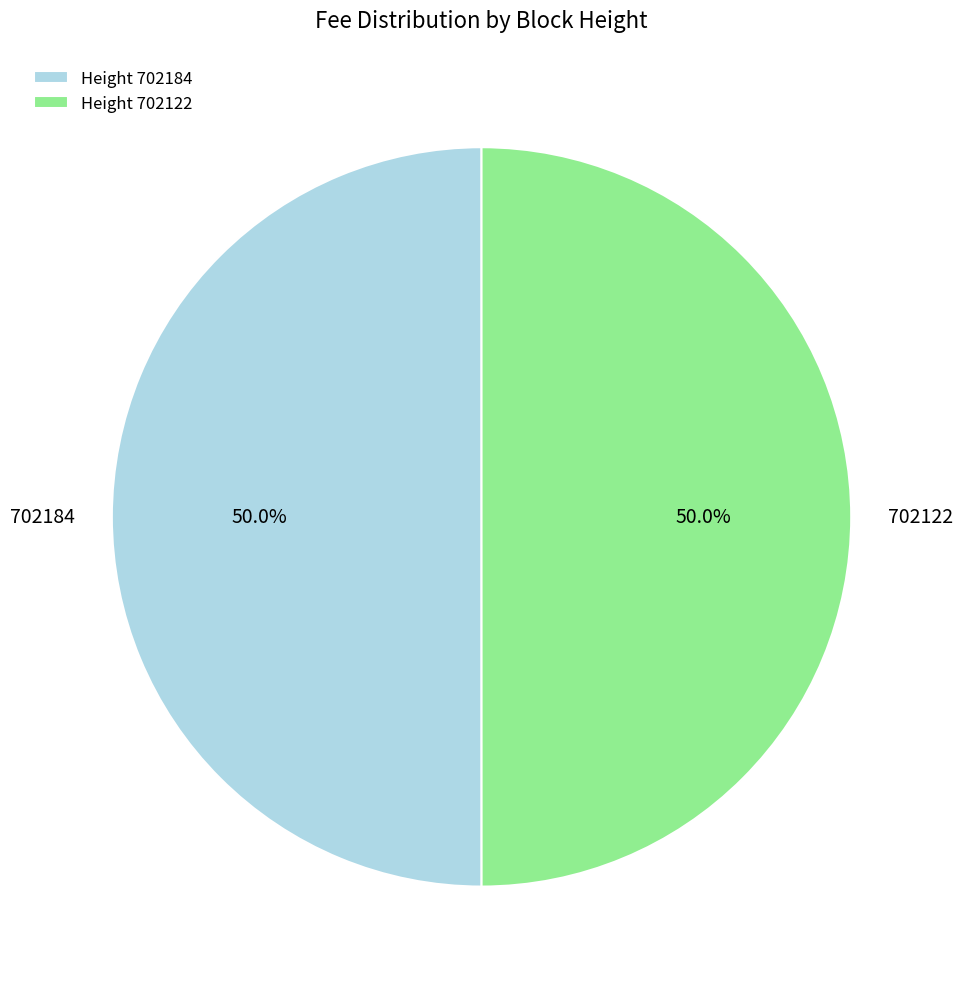

True or false: 702122 accounts for 38% of the total.

False